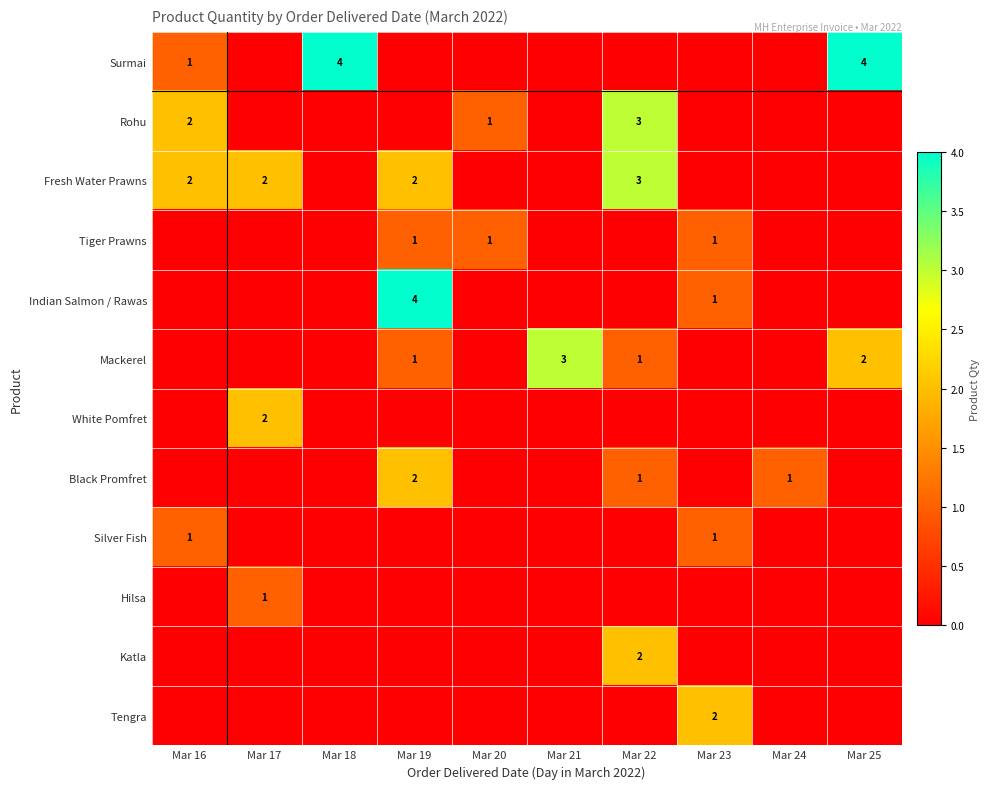

True or false: Rohu has a value of 2 at Mar 16.

True